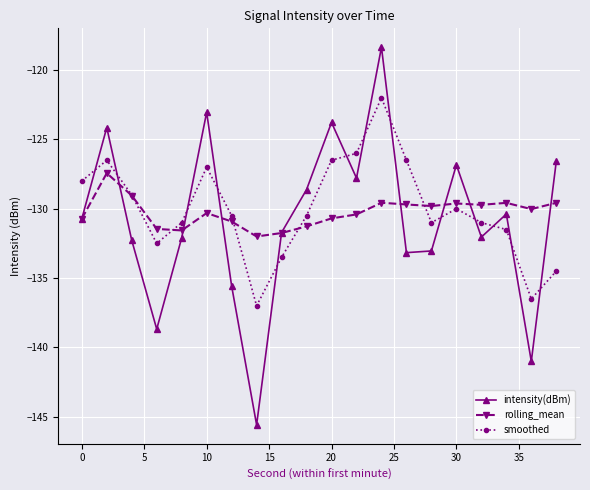

How many lines are shown in the chart?

3